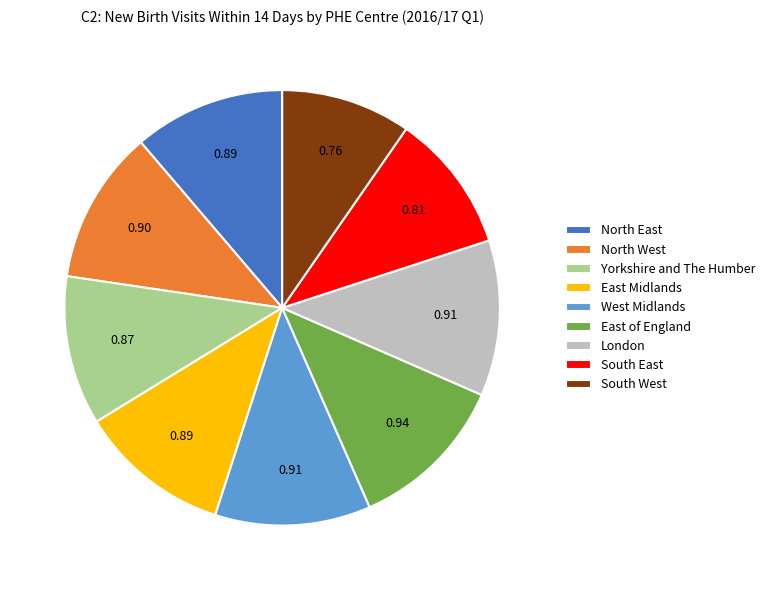

What is the smallest slice in the pie chart?

South West